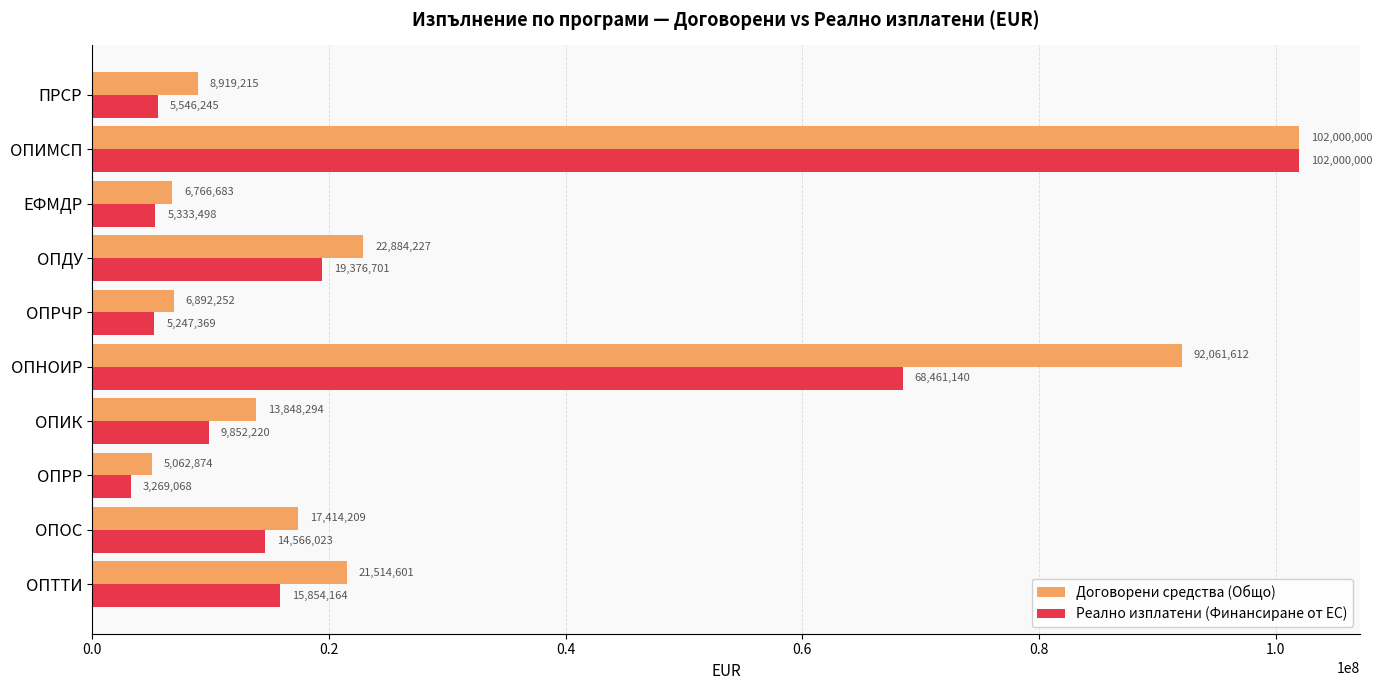

Which category has the highest value in the Договорени средства (Общо) series?

ОПИМСП